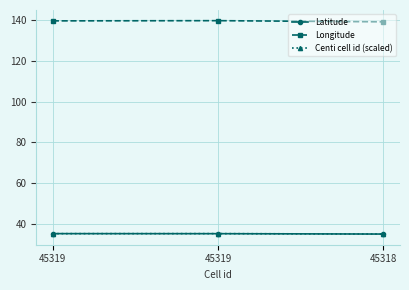

What are all the series names shown in the legend?

Latitude, Longitude, Centi cell id (scaled)